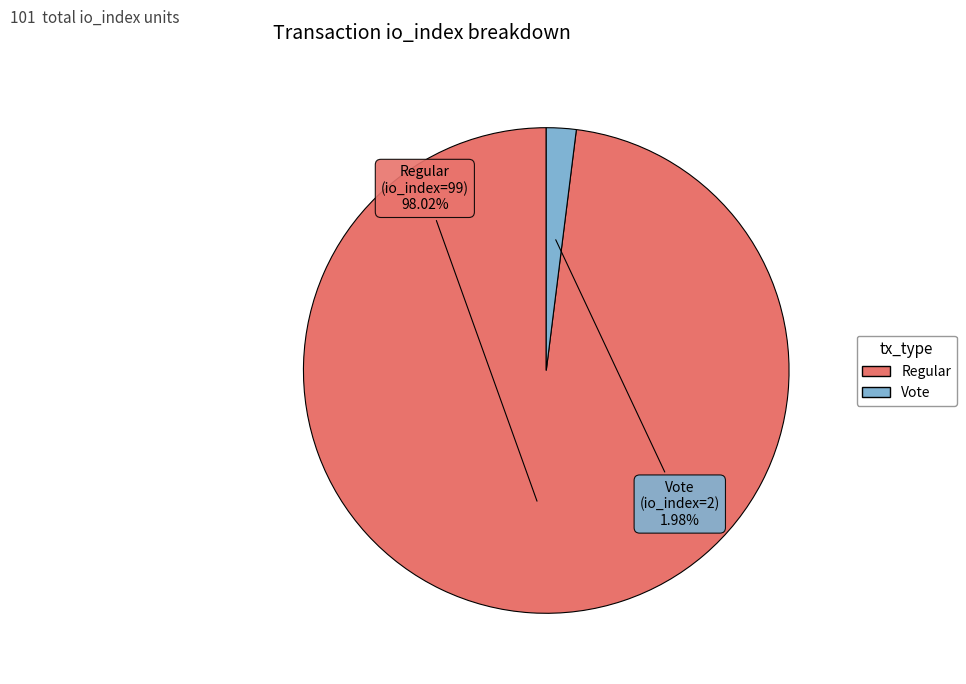

Is there any slice that represents more than half of the pie?

Yes